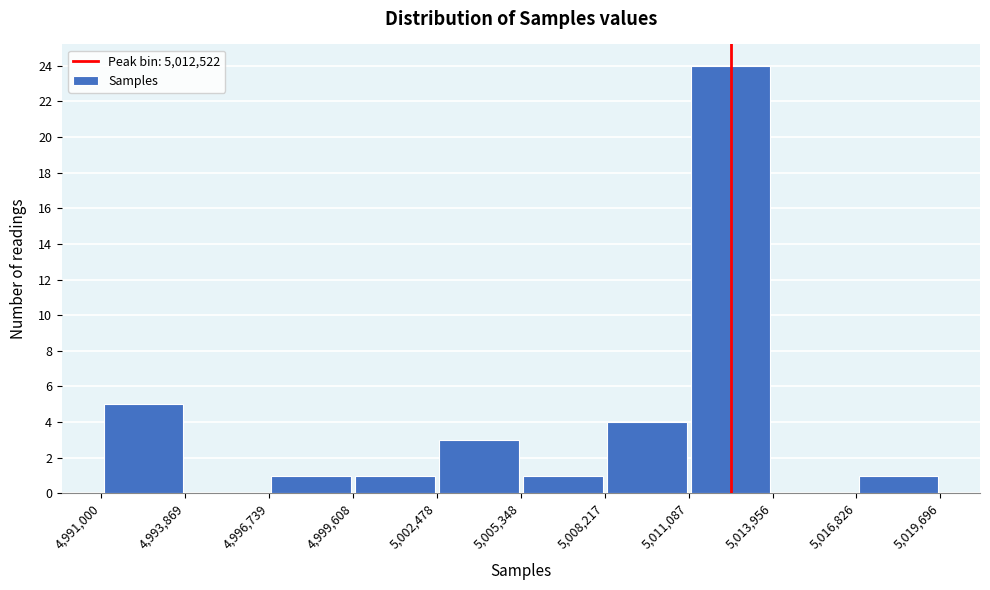

What is the height of the bar covering 5,011,087 to 5,013,956 on the x-axis? The values are not printed on the chart, so give them approximately, as read against the axis.

24